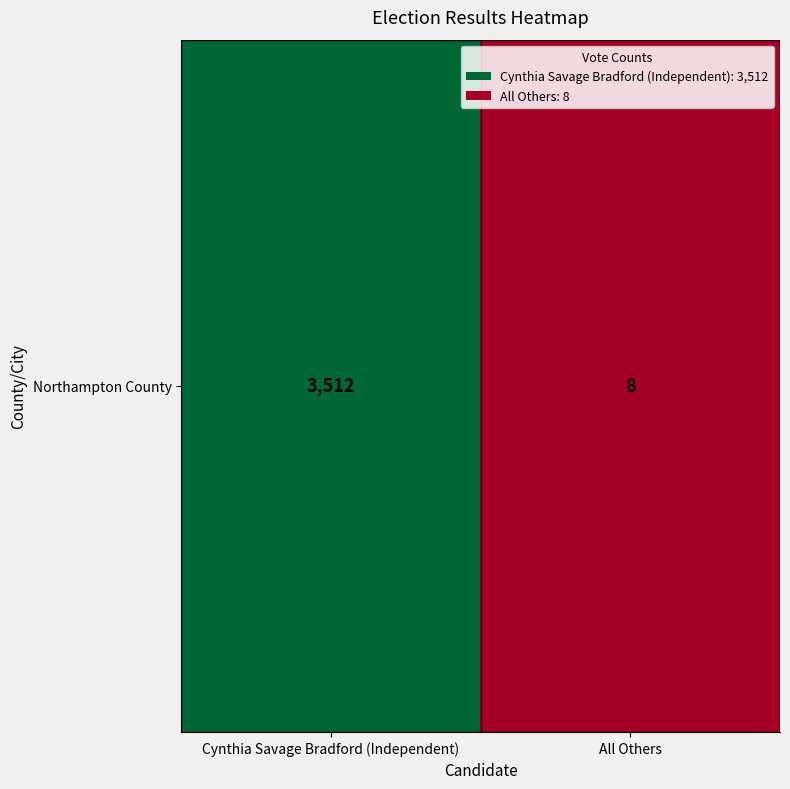

The value at All Others is 12. True or false?

False